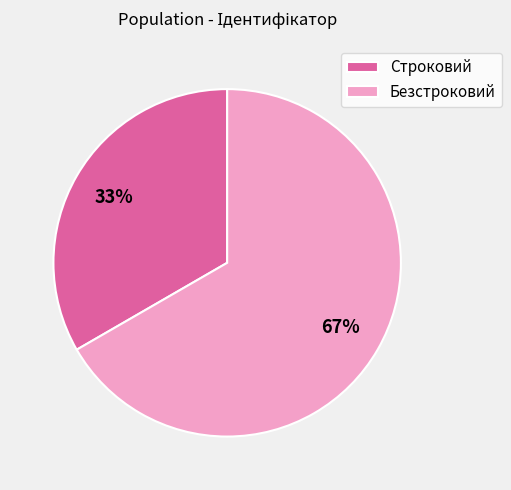

Is Безстроковий the majority of the pie?

Yes